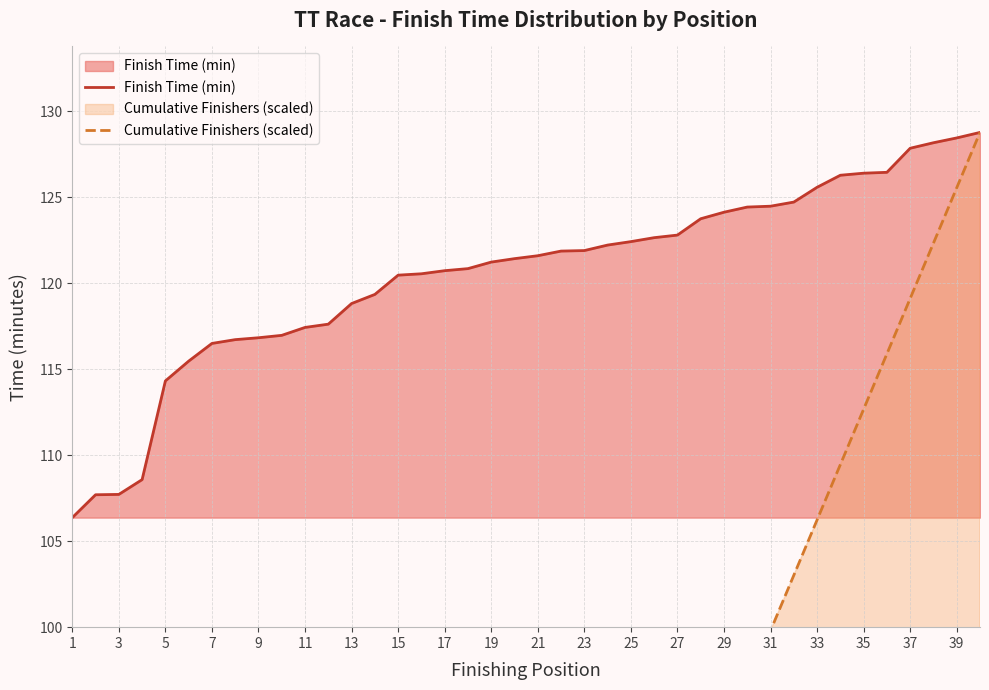

Is it true that Finish Time (min) equals 212.1 at 39?

False